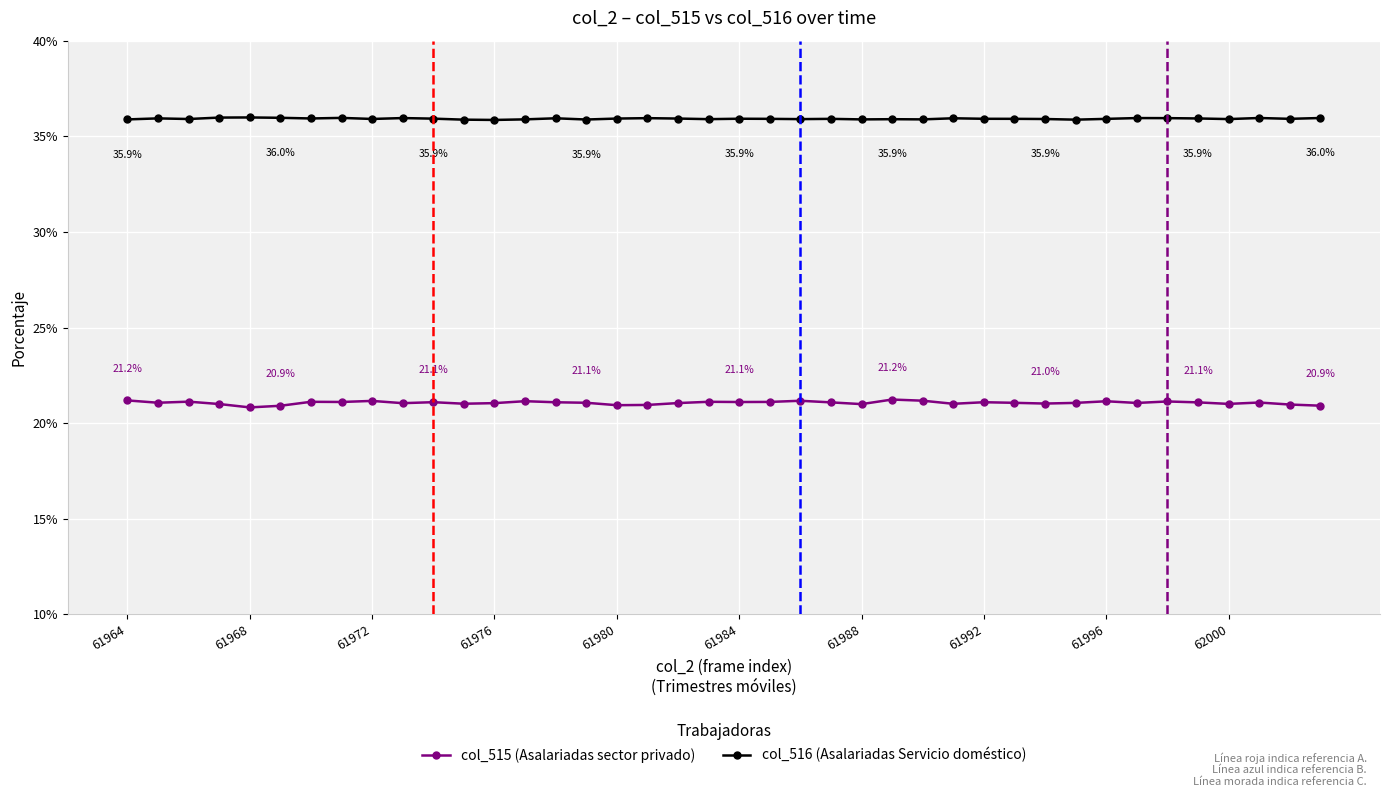

Rank the series by their average value, from highest to lowest.

col_516 (Asalariadas Servicio doméstico), col_515 (Asalariadas sector privado)